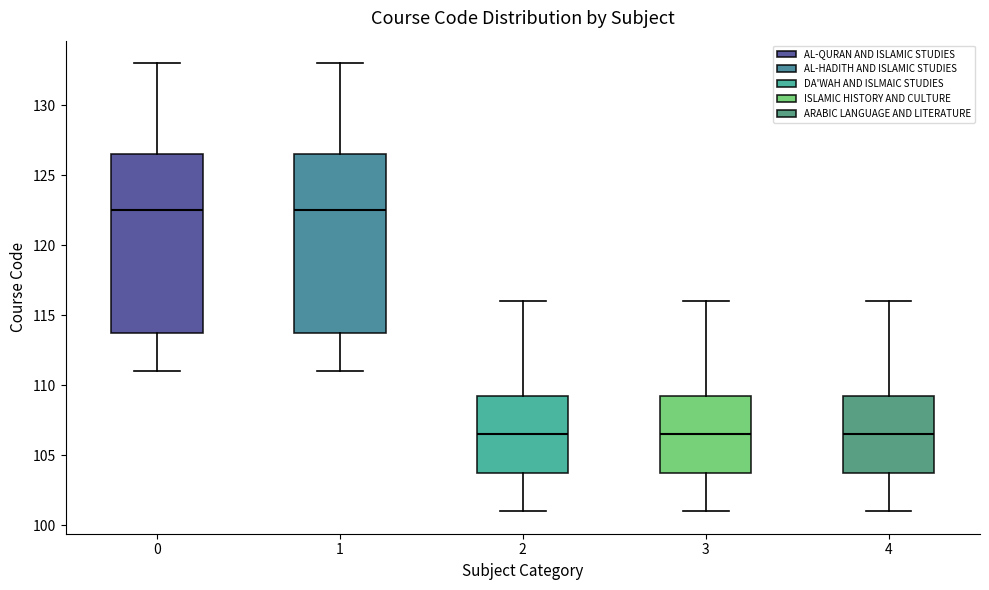

Where is the upper edge of the box at x = 4 on the y-axis? The values are not printed on the chart, so give them approximately, as read against the axis.

109.5